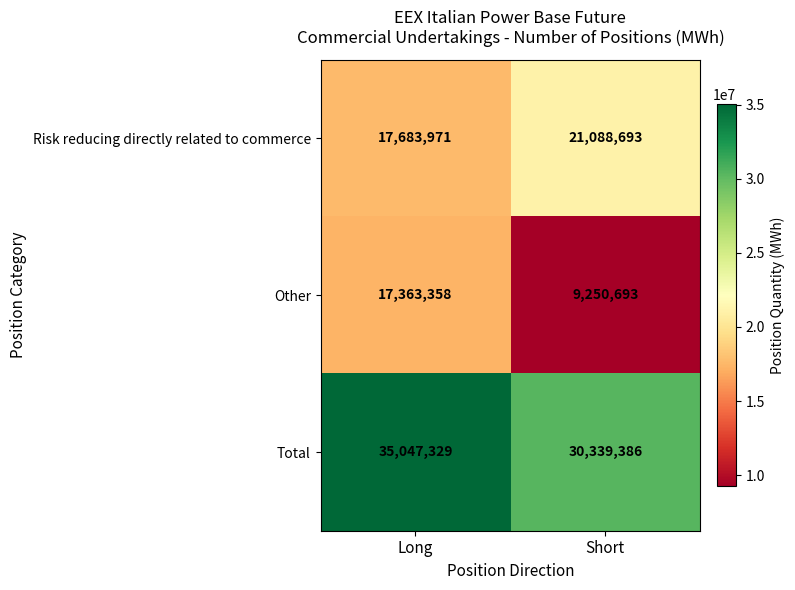

Reading left to right, extract all data points from this chart.

Risk reducing directly related to commerce: 17683971	21088693
Other: 17363358	9250693
Total: 35047329	30339386